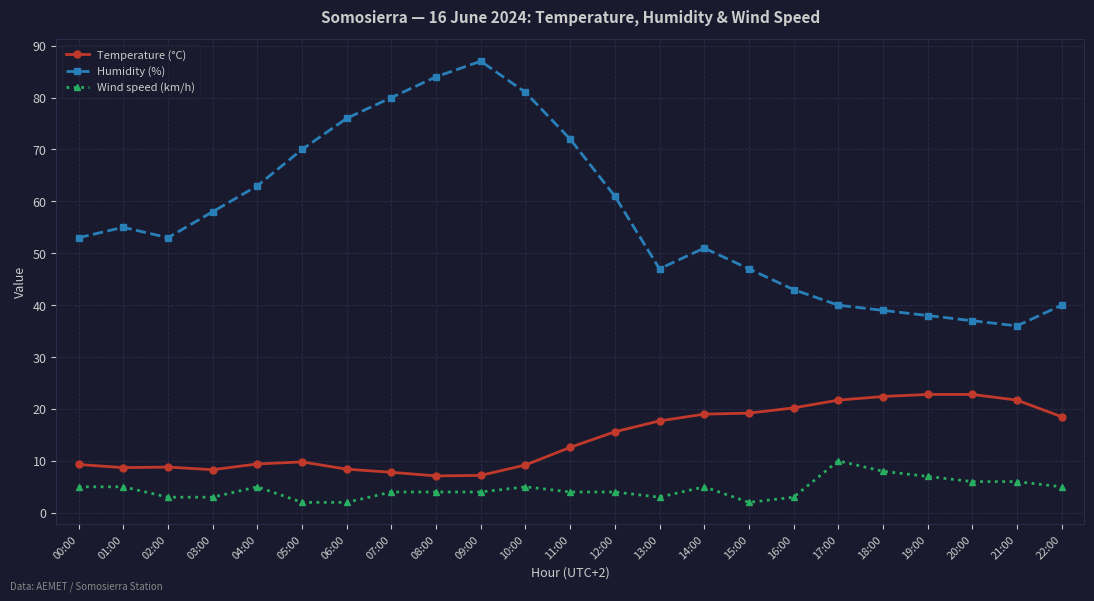

True or false: Wind speed (km/h) and Humidity (%) intersect in this chart.

False